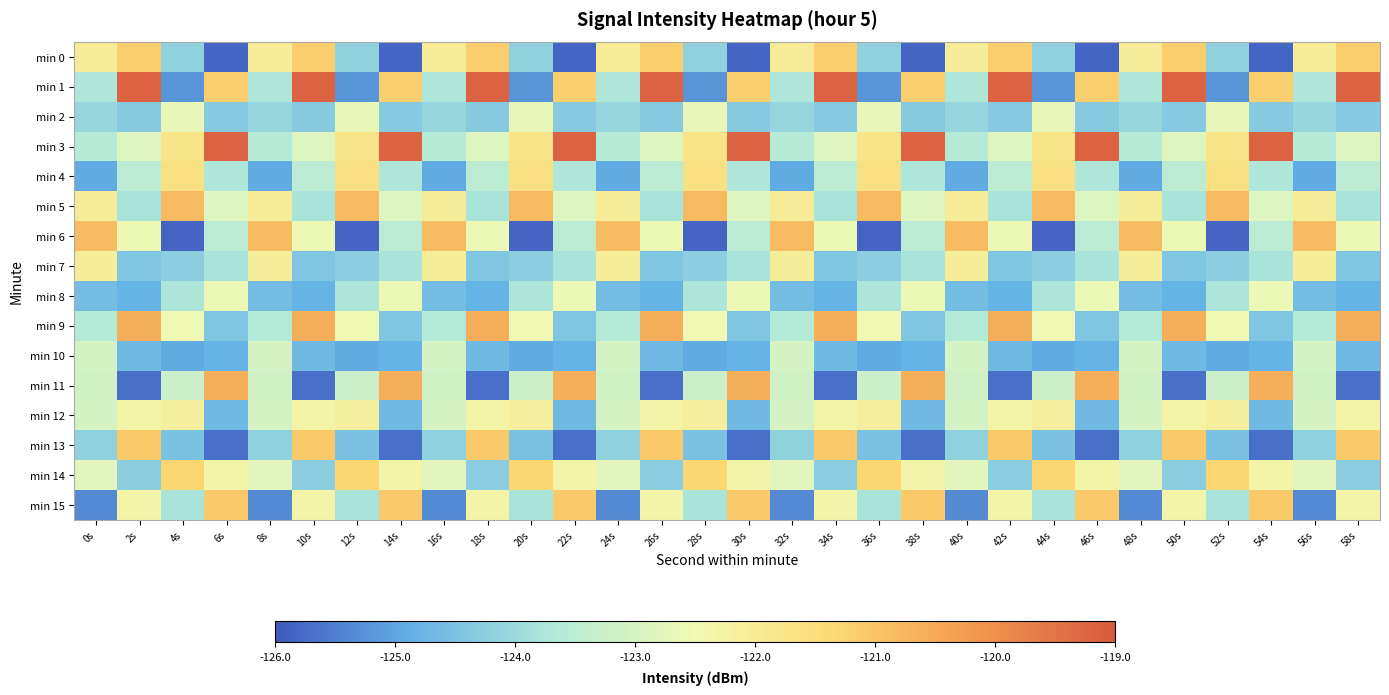

At which category is the sum across all series the highest?

2s